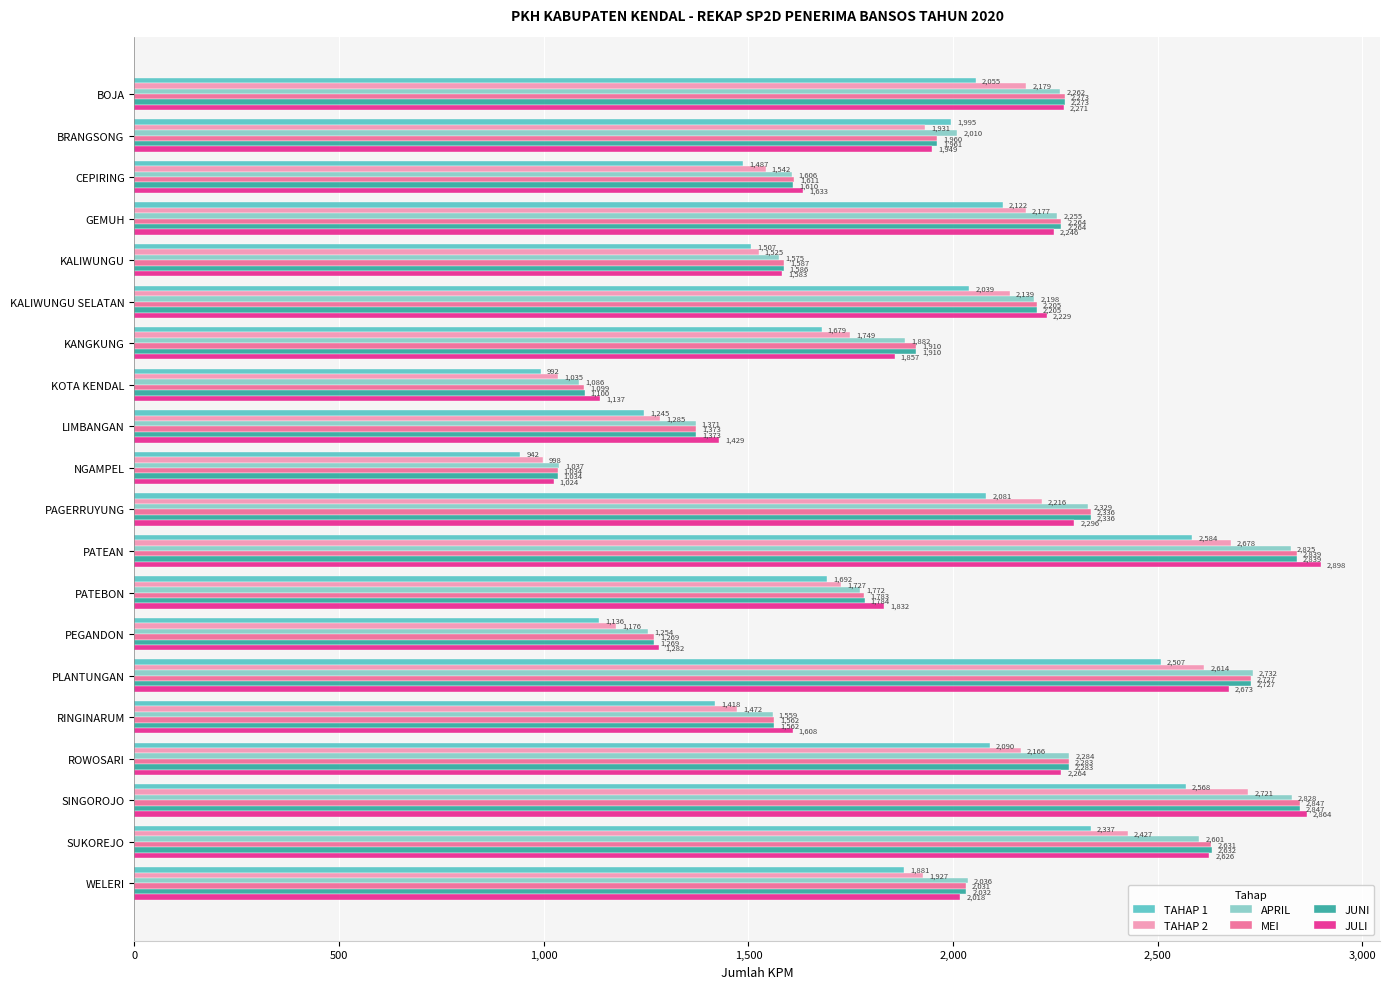

True or false: TAHAP 2 has a value of 1359 at SINGOROJO.

False